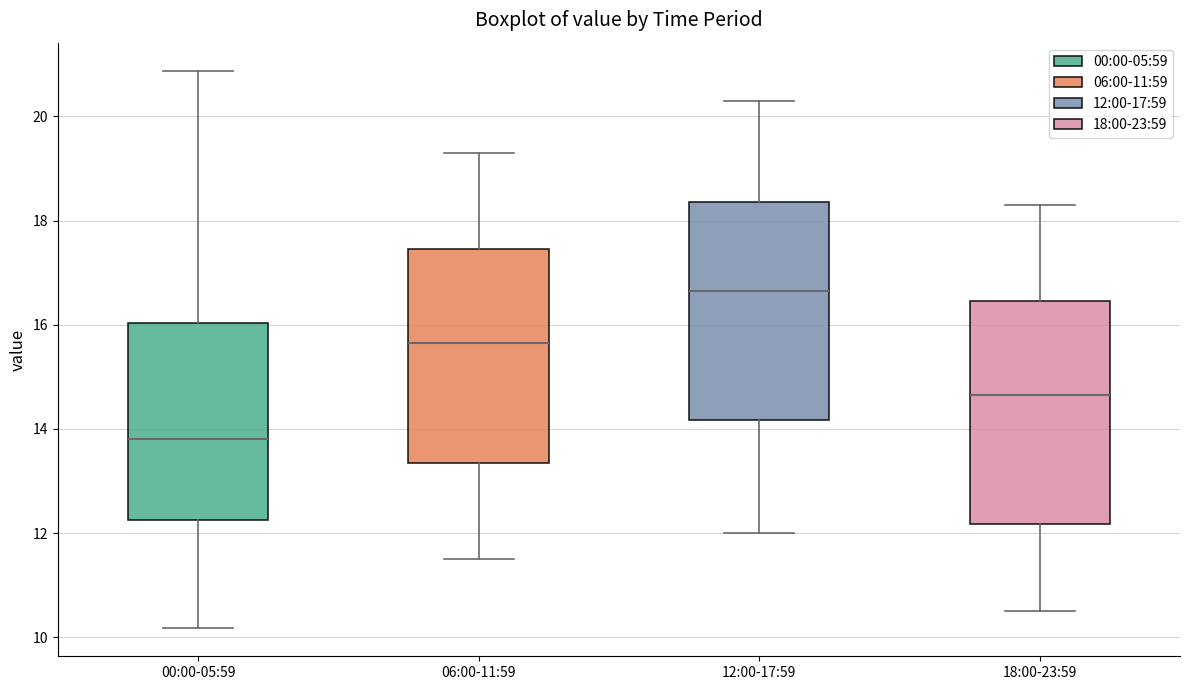

Reading left to right, transcribe this box plot: for each box, give where its median line is, the range the box spans, and where its two whiskers end, as read against the y-axis. The values are not printed on the chart, so give them approximately, as read against the axis.

00:00-05:59: median 13.8, box 12.2 to 16.0, whiskers 10.2 to 20.8
06:00-11:59: median 15.6, box 13.4 to 17.4, whiskers 11.6 to 19.4
12:00-17:59: median 16.6, box 14.2 to 18.4, whiskers 12.0 to 20.4
18:00-23:59: median 14.6, box 12.2 to 16.4, whiskers 10.6 to 18.4